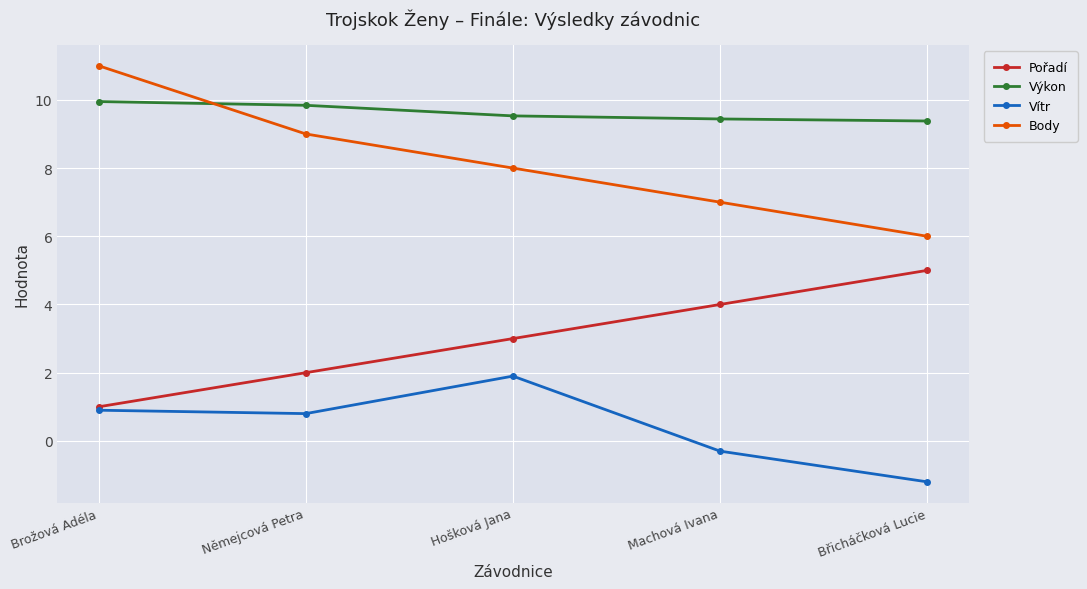

True or false: Body and Pořadí intersect in this chart.

False